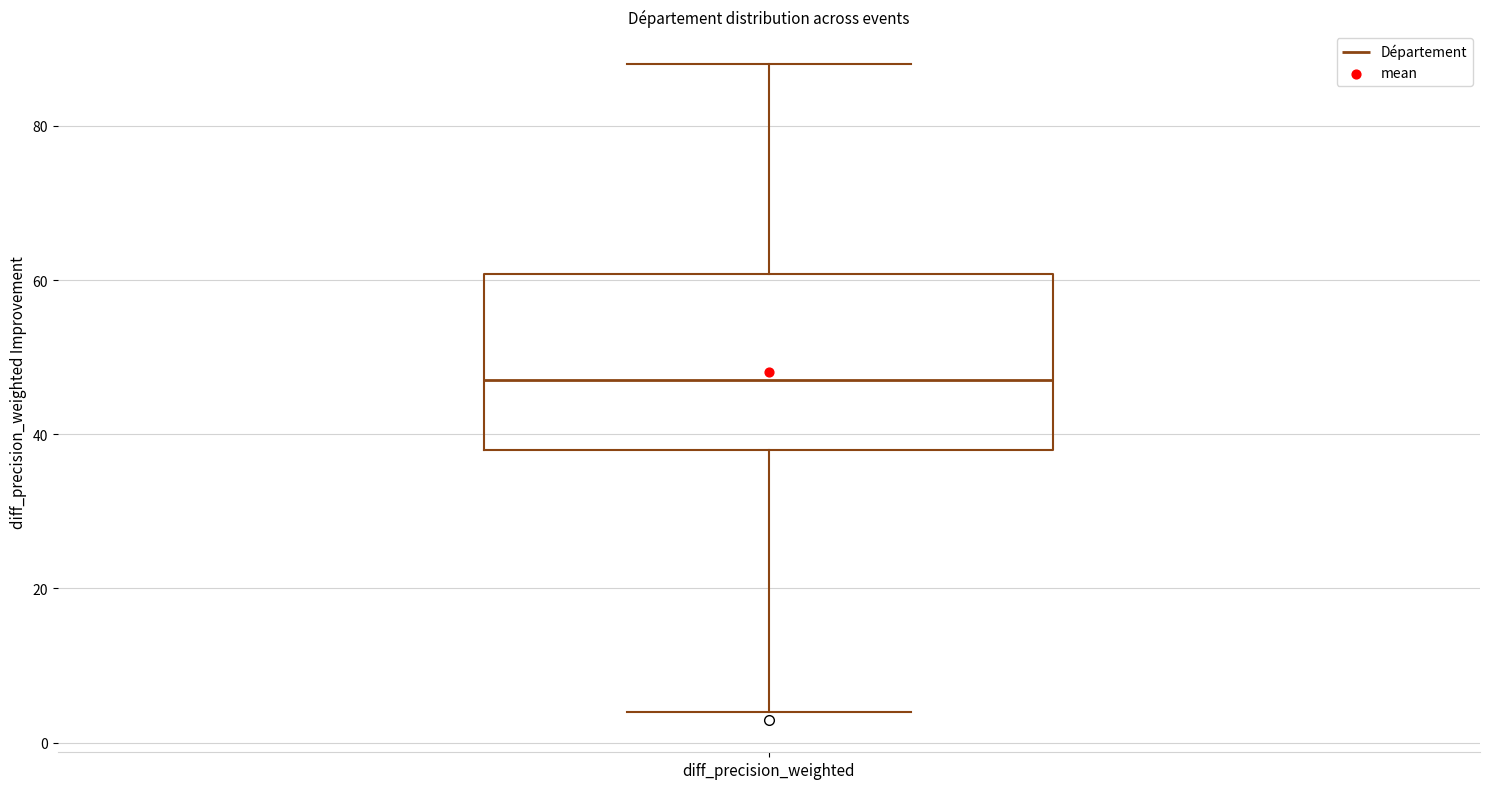

Read this box plot against the y-axis: the position of the median line, the range covered by the box, and the ends of both whiskers. The values are not printed on the chart, so give them approximately, as read against the axis.

median 48, box 38 to 60, whiskers 4 to 88